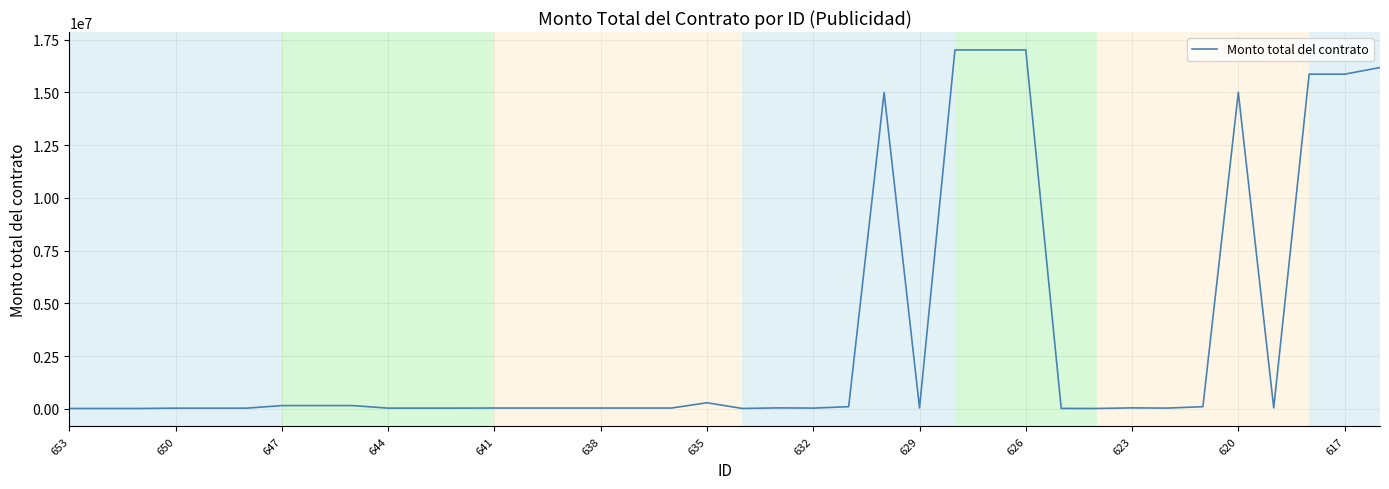

What is the greatest value displayed?

17007688.0